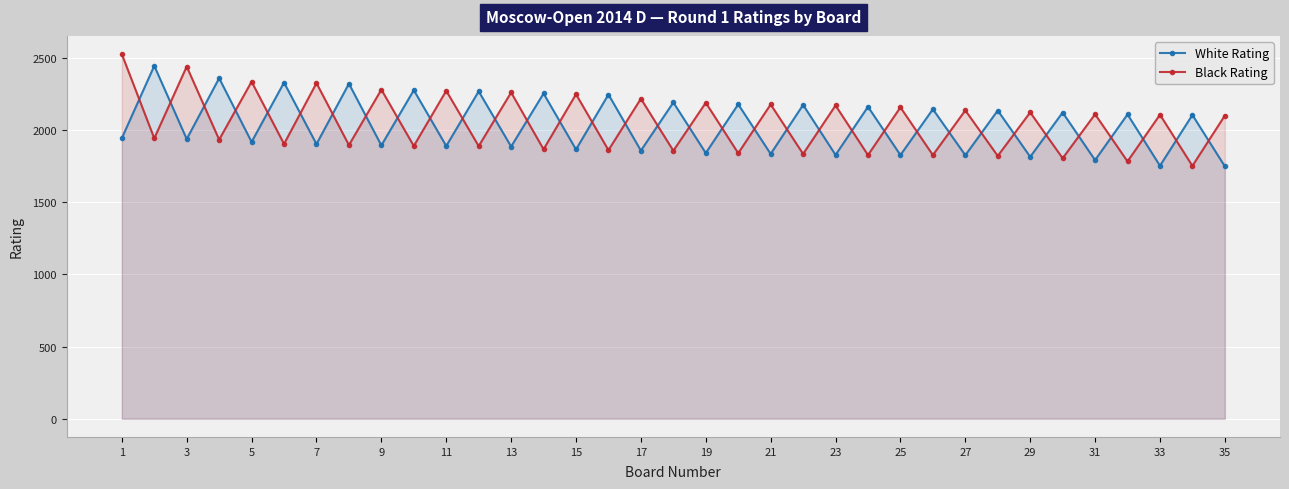

True or false: White Rating has more than 0 interior local peaks.

True